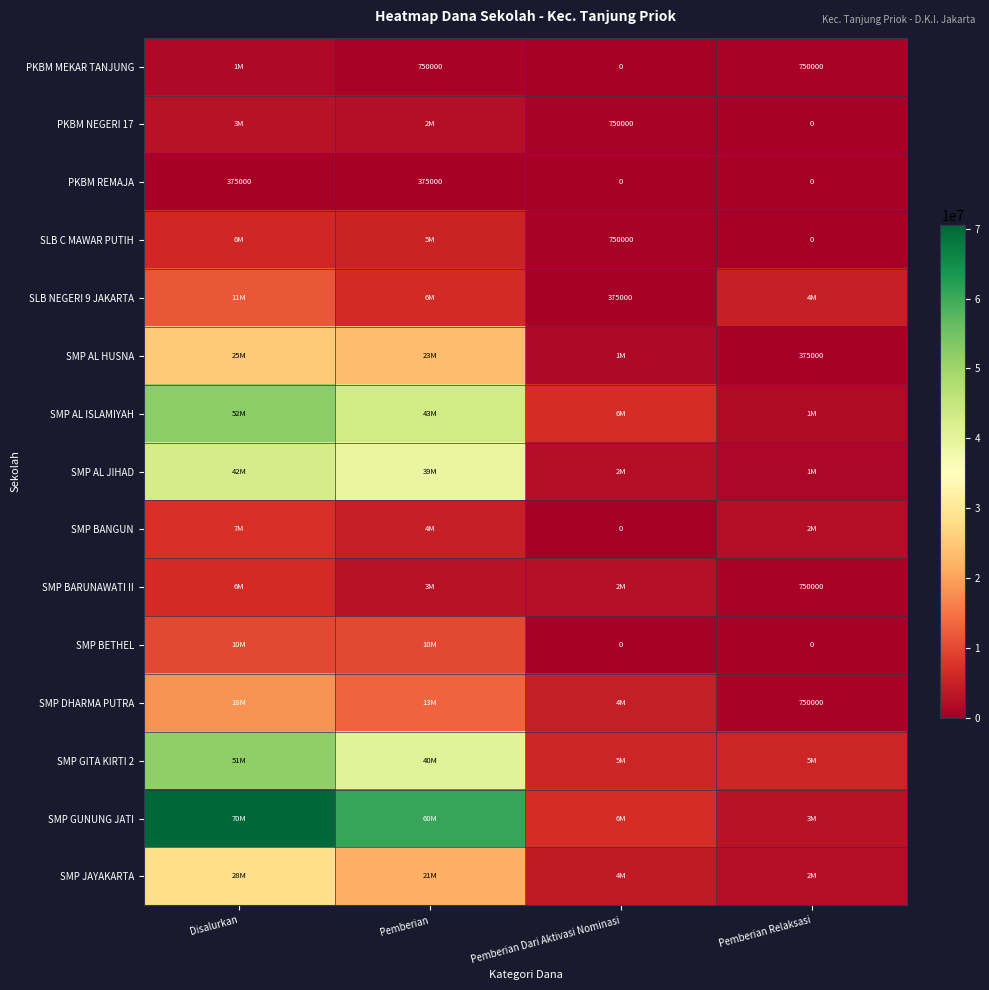

What is the total value across all series at Disalurkan?

334875000